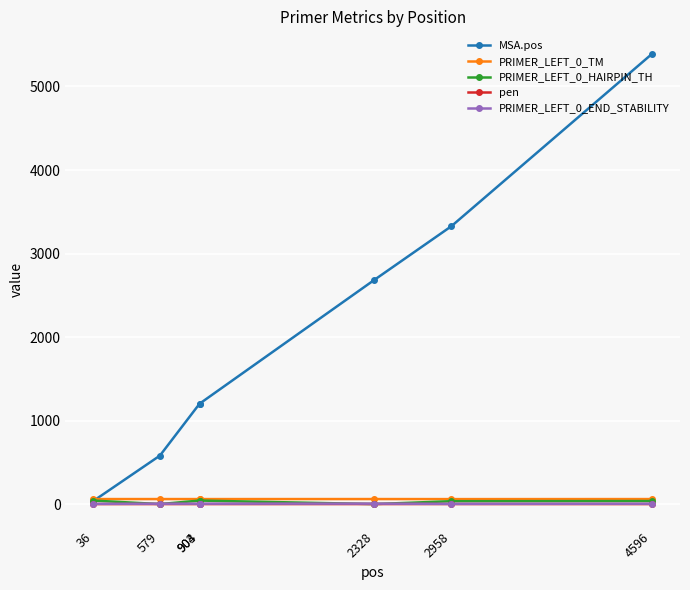

Which series has the widest spread of values?

MSA.pos